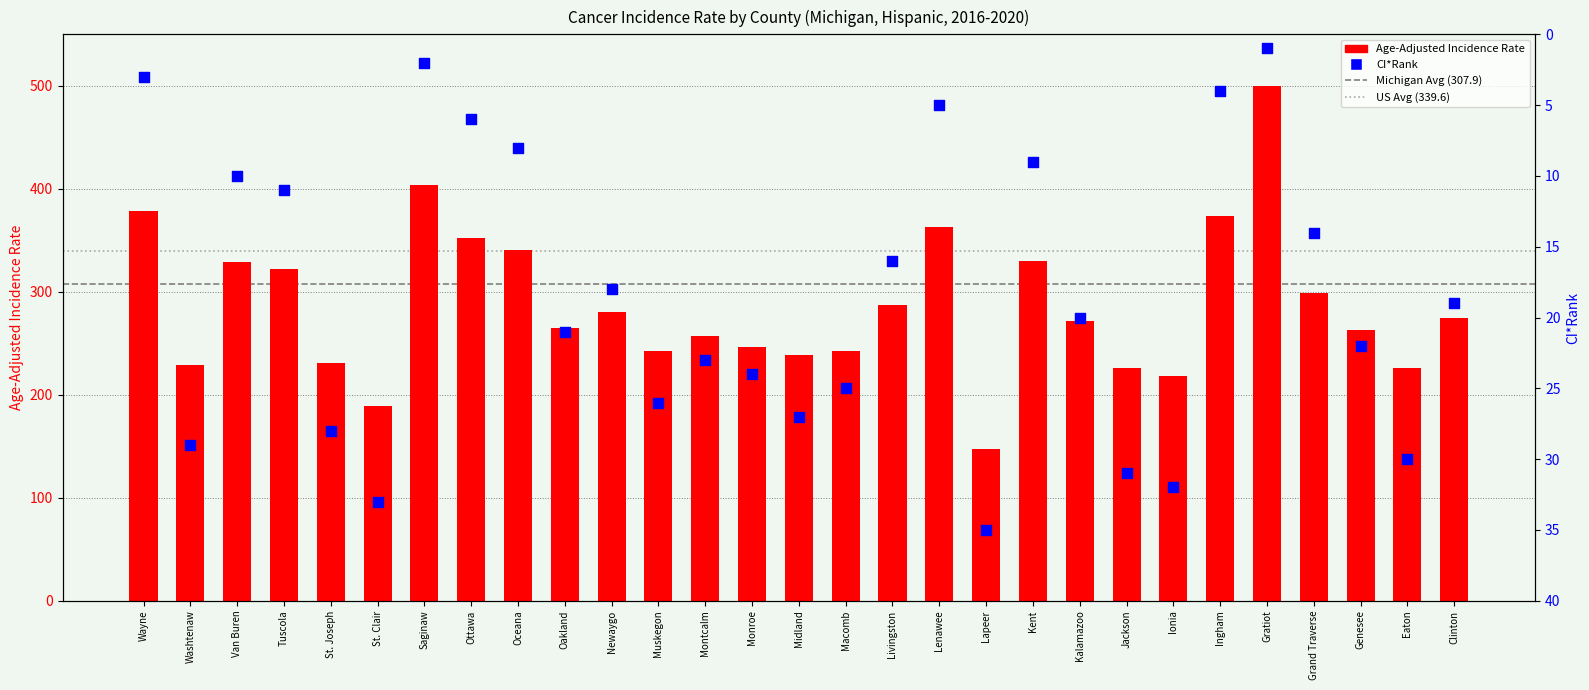

Is the value of Age-Adjusted Incidence Rate at Ingham greater than the value of CI_Rank at Washtenaw?

Yes